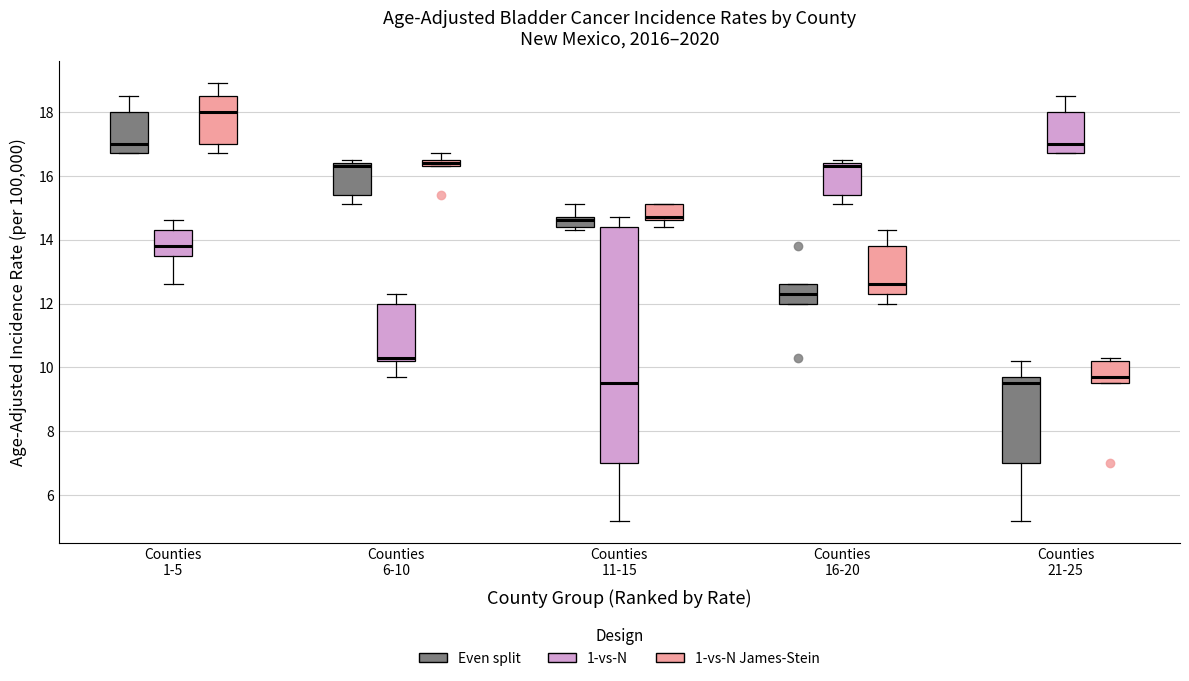

Comparing the boxes themselves (not the whiskers), which one is the tallest?

Counties 11-15 (1-vs-N)